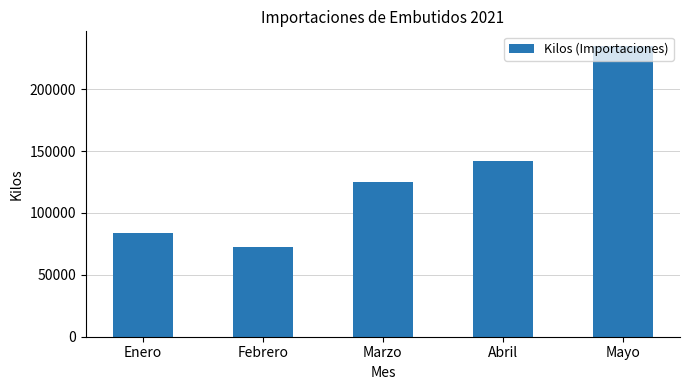

Reading left to right, what are all the values shown in this chart?

83796.5	72174.9	124656.4	141748.3	234969.9